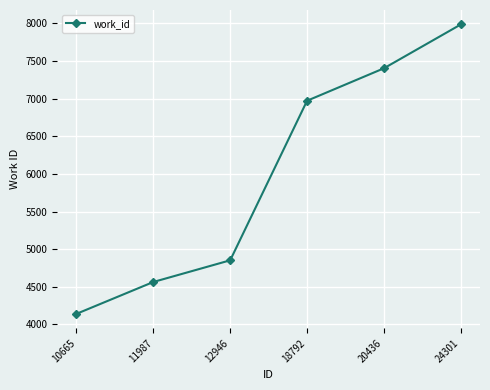

Read the value at 10665, to the nearest 10.

4140